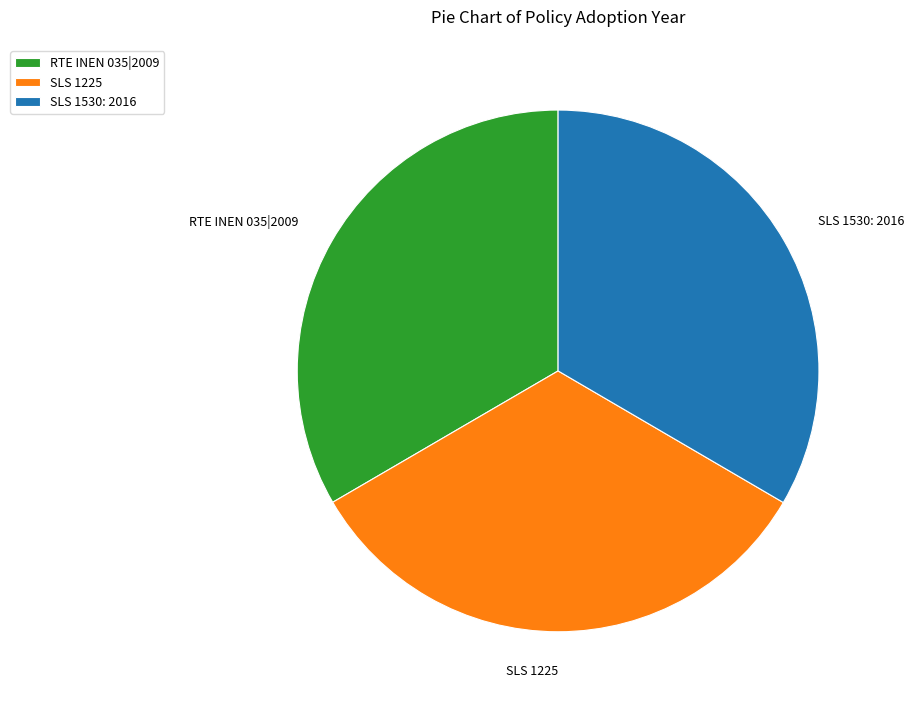

Do SLS 1530: 2016 and SLS 1225 together represent more than half of the pie?

Yes